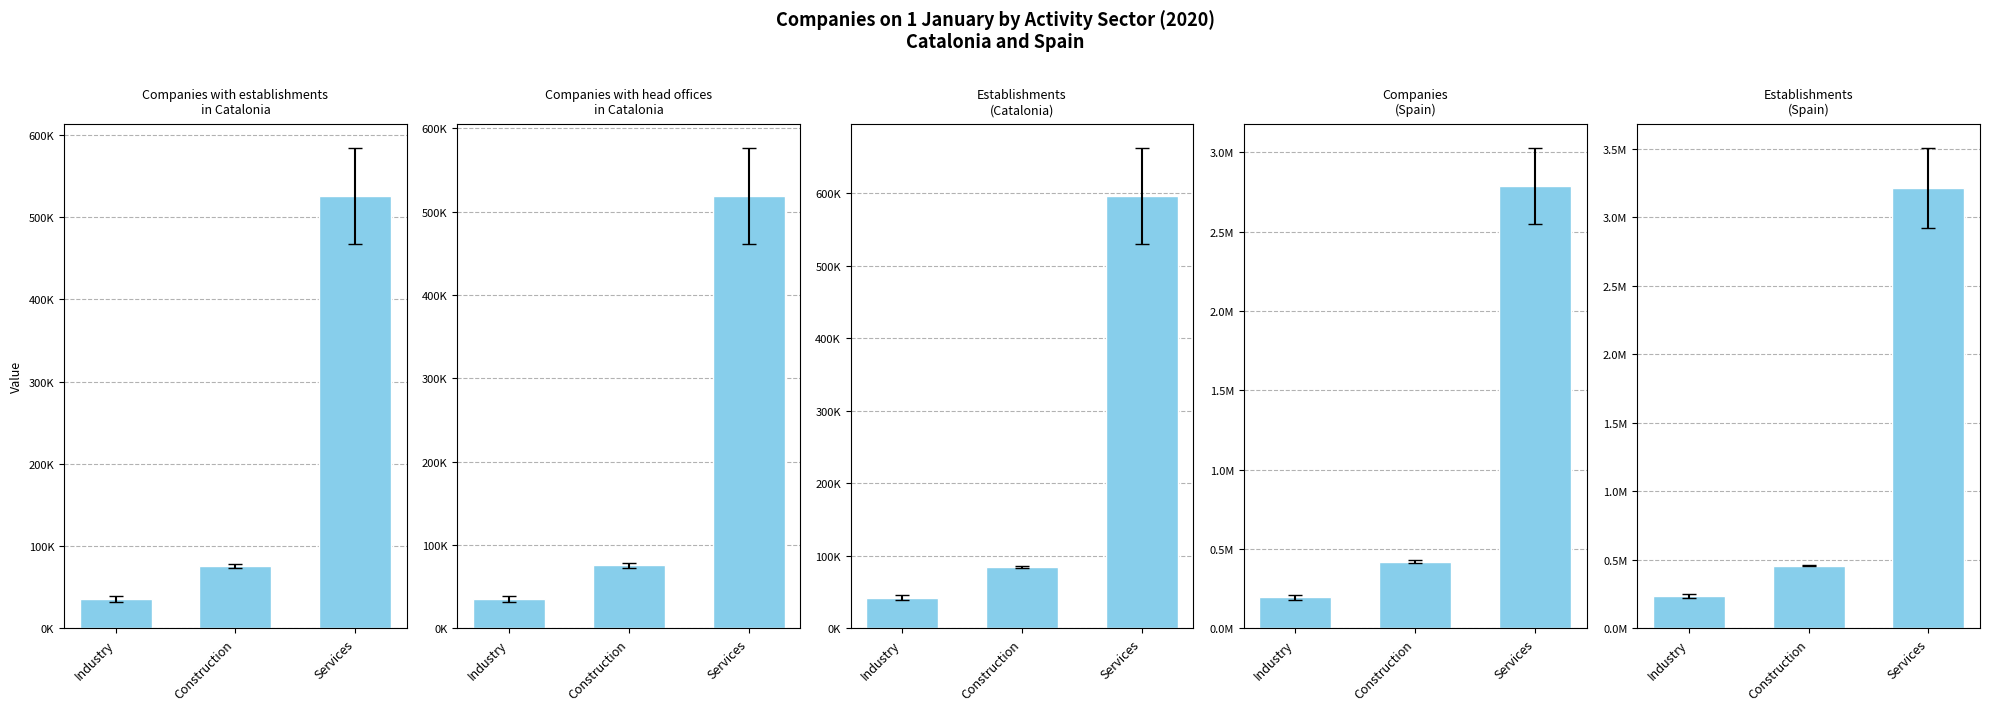

What is the difference between the values at Construction and Services?

2757449